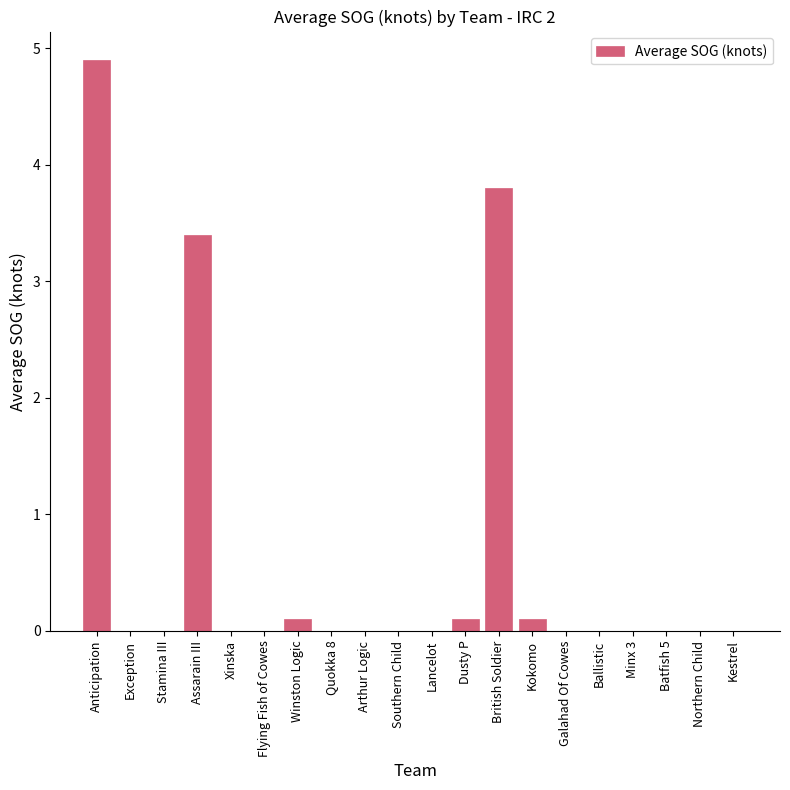

Where is the data nearest to the value 2?

Assarain III